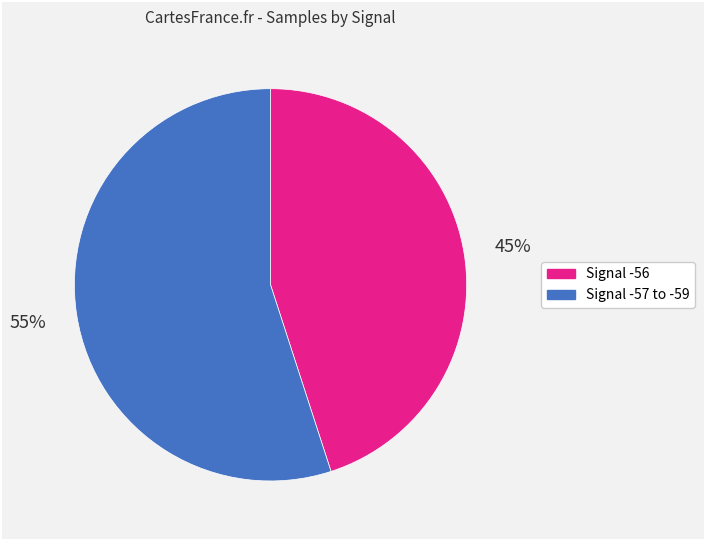

Is there any slice that represents more than half of the pie?

Yes